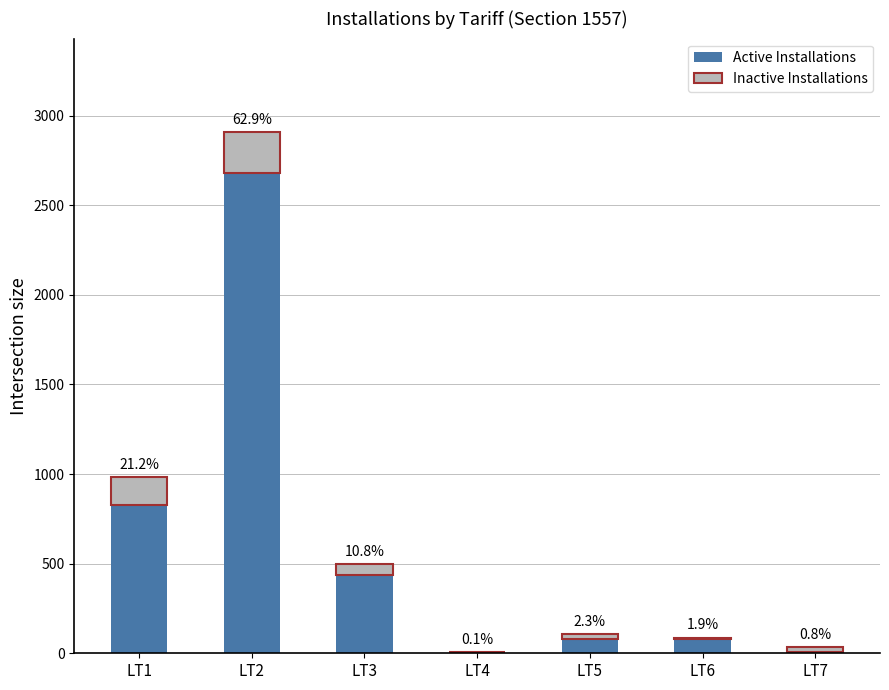

The Active Installations series shows 778 at LT3. True or false?

False